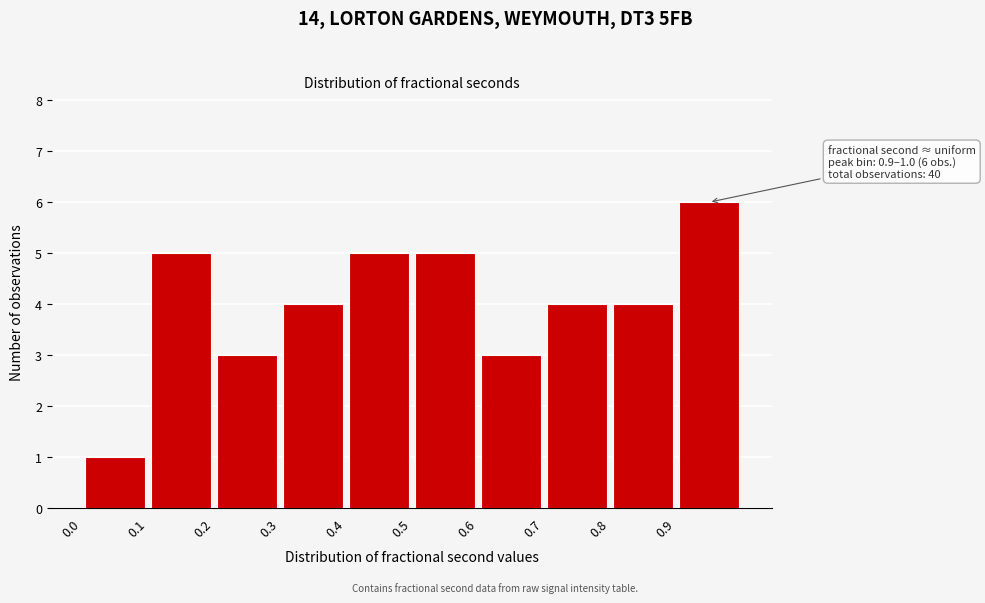

Over which range of the x-axis is the bar tallest?

0.9 to 1.0